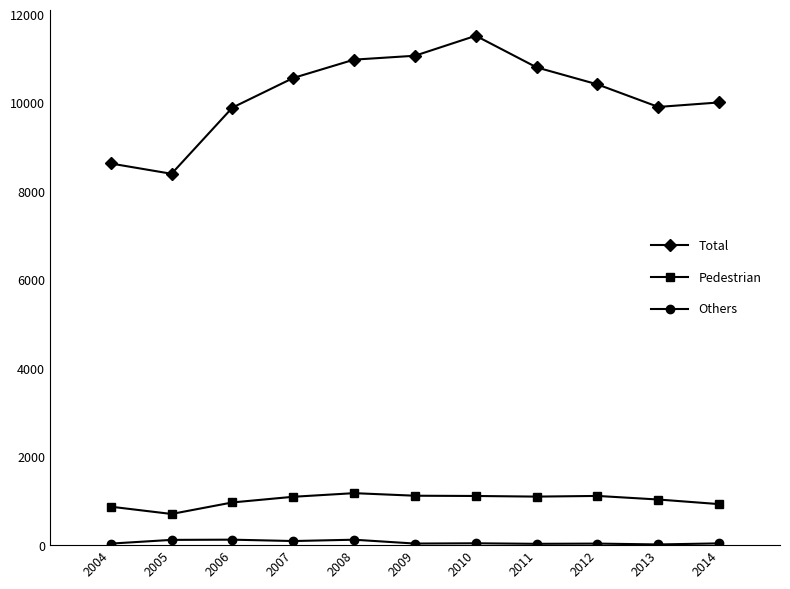

What is the value of the Others point at the 4th from the left?

93